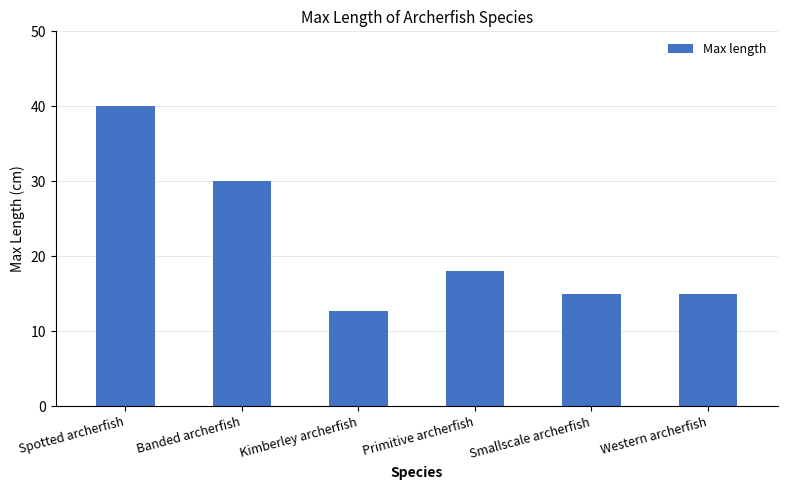

What is the change in value from Spotted archerfish to Smallscale archerfish?

-25.0